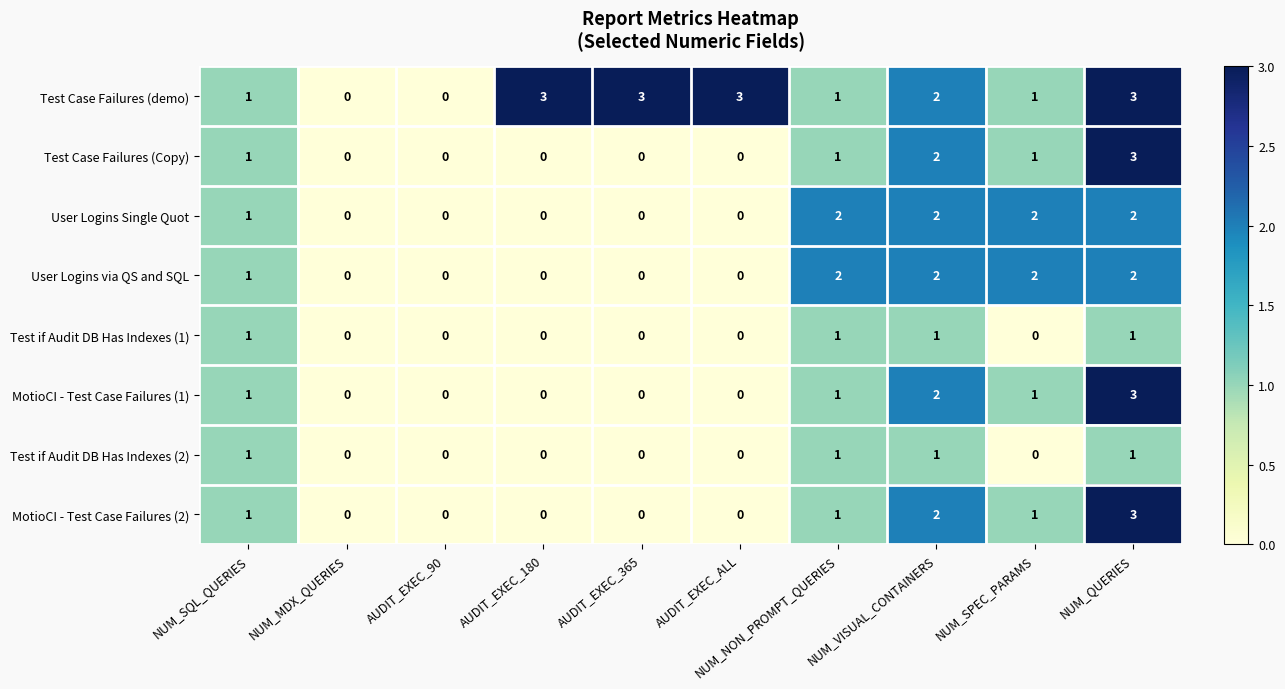

True or false: Test Case Failures (demo) has a value of 1 at NUM_VISUAL_CONTAINERS.

False